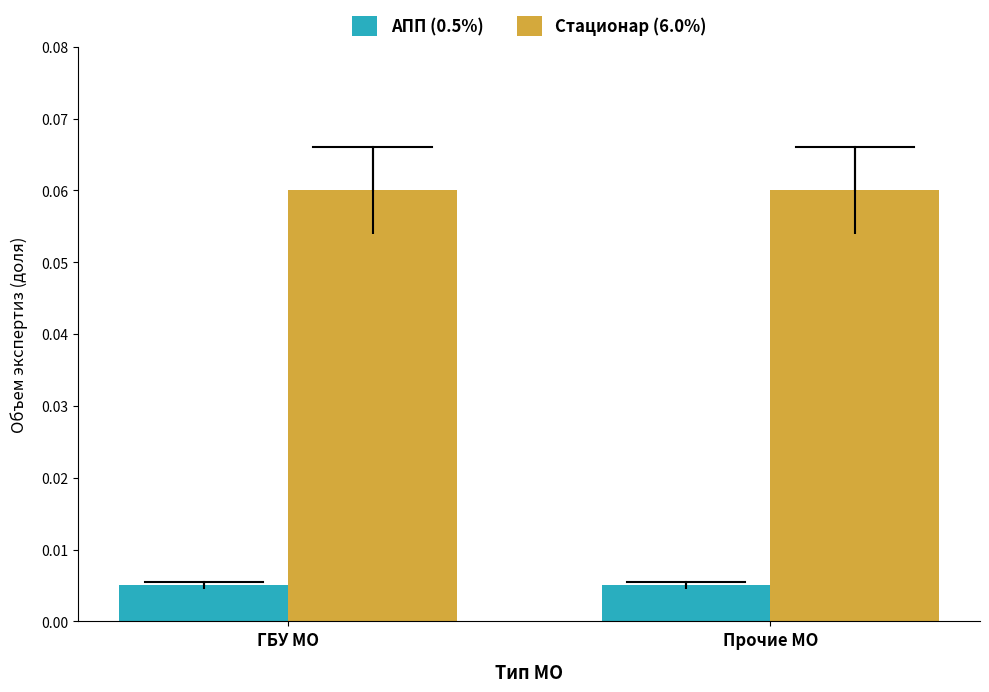

What is the label of the 2nd bar from the right?

ГБУ МО